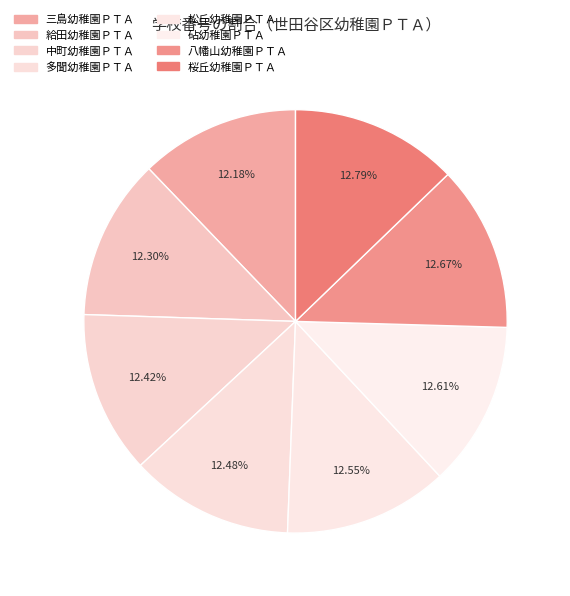

What is the ratio of the value at 砧幼稚園ＰＴＡ to the value at 多聞幼稚園ＰＴＡ?

1.0